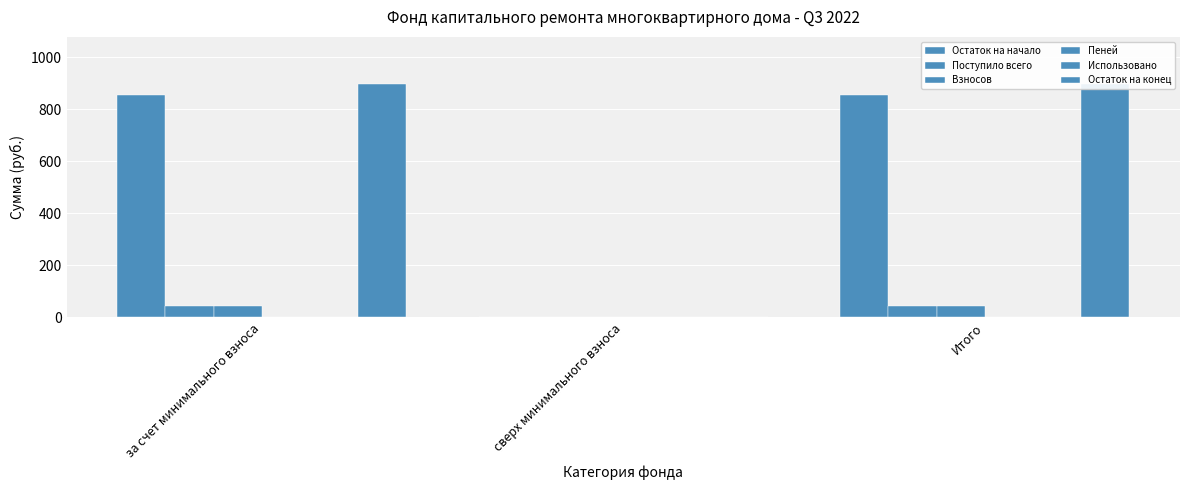

Between за счет минимального взноса and сверх минимального взноса, which is larger?

за счет минимального взноса